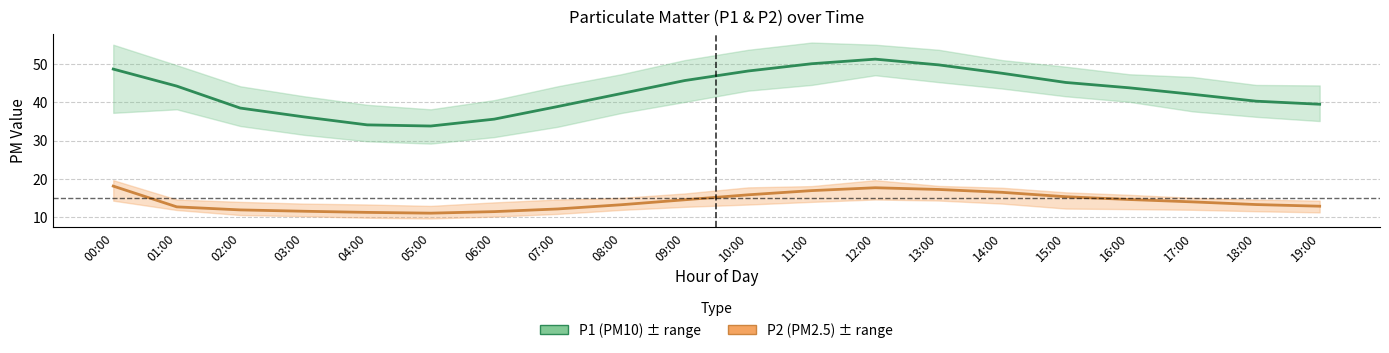

Which series has the largest total across all categories?

P1 (PM10)